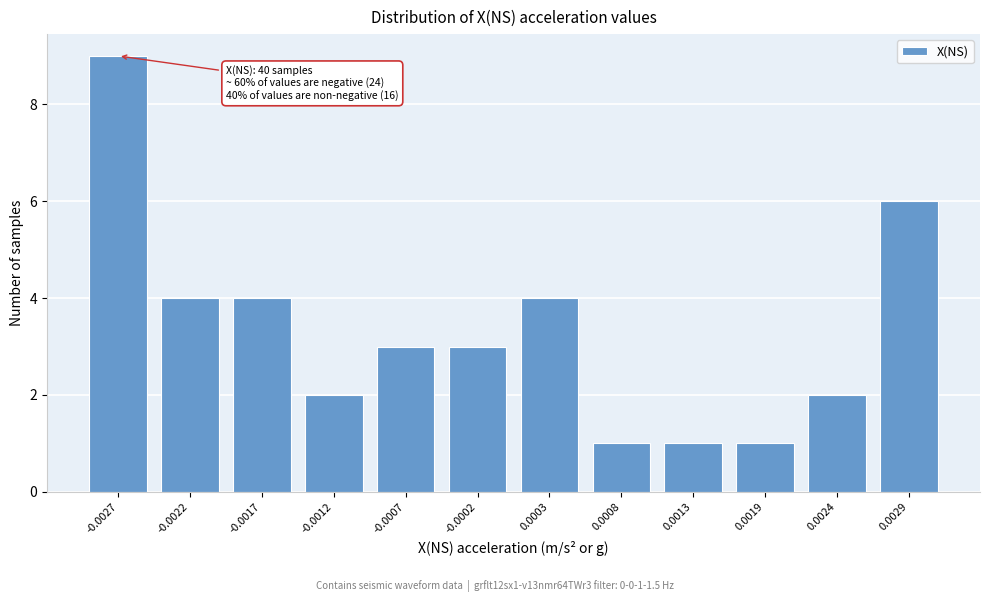

Reading left to right, what are all the values shown in this chart?

-0.0027=9	-0.0022=4	-0.0017=4	-0.0012=2	-0.0007=3	-0.0002=3	0.0003=4	0.0008=1	0.0013=1	0.0019=1	0.0024=2	0.0029=6